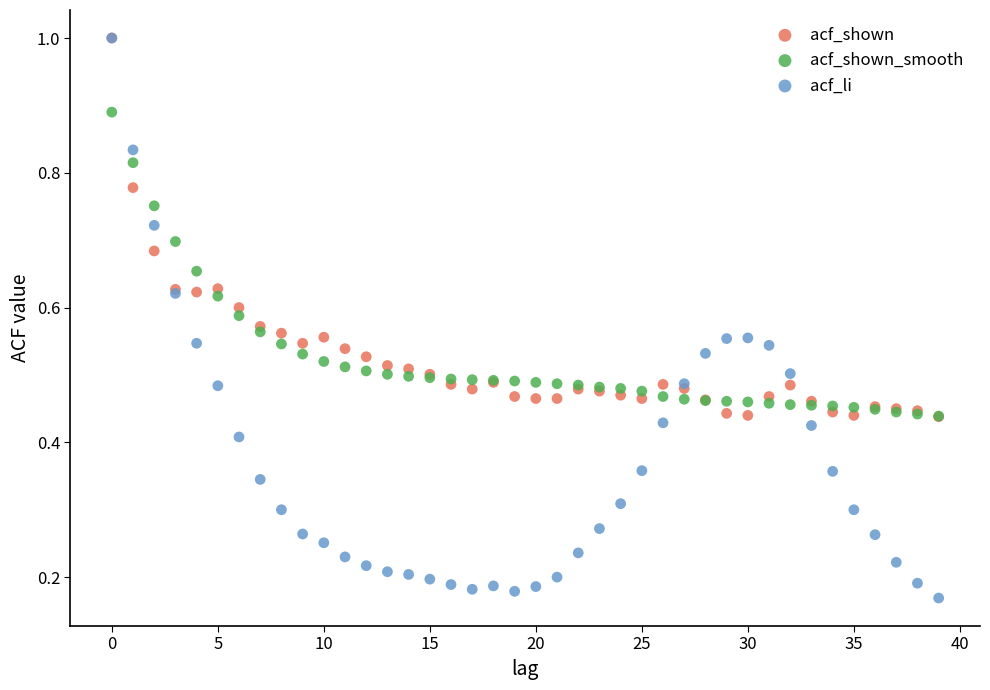

Which series has the largest Y range (max minus min)?

acf_li